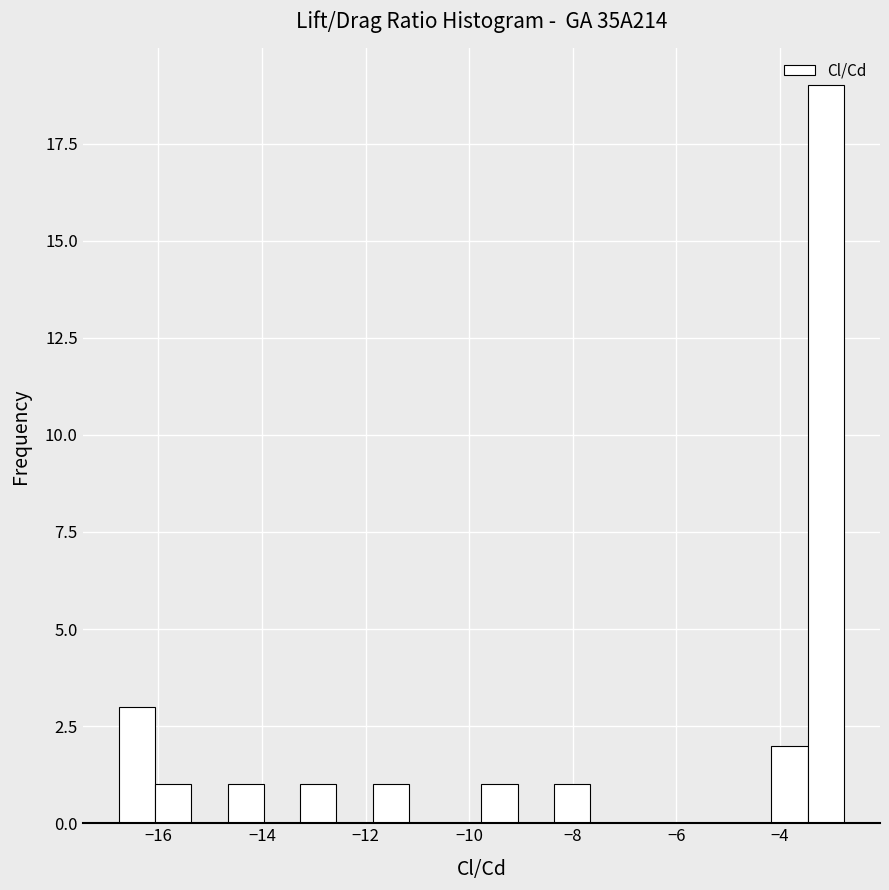

Read against the x-axis, roughly where is the centre of the tallest bar?

-3.2